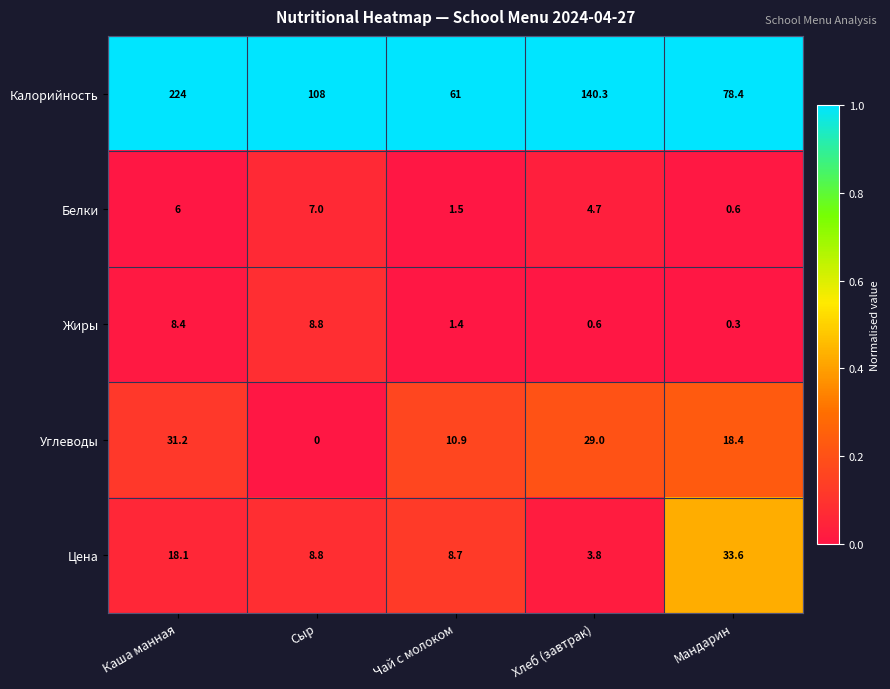

Which series has the largest total across all categories?

Калорийность